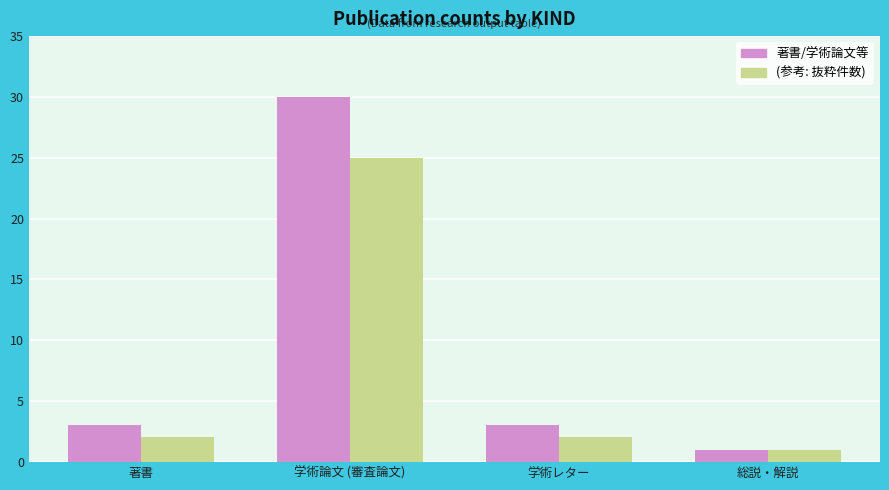

List the series in order of their overall mean, highest first.

著書/学術論文等, (参考: 抜粋件数)